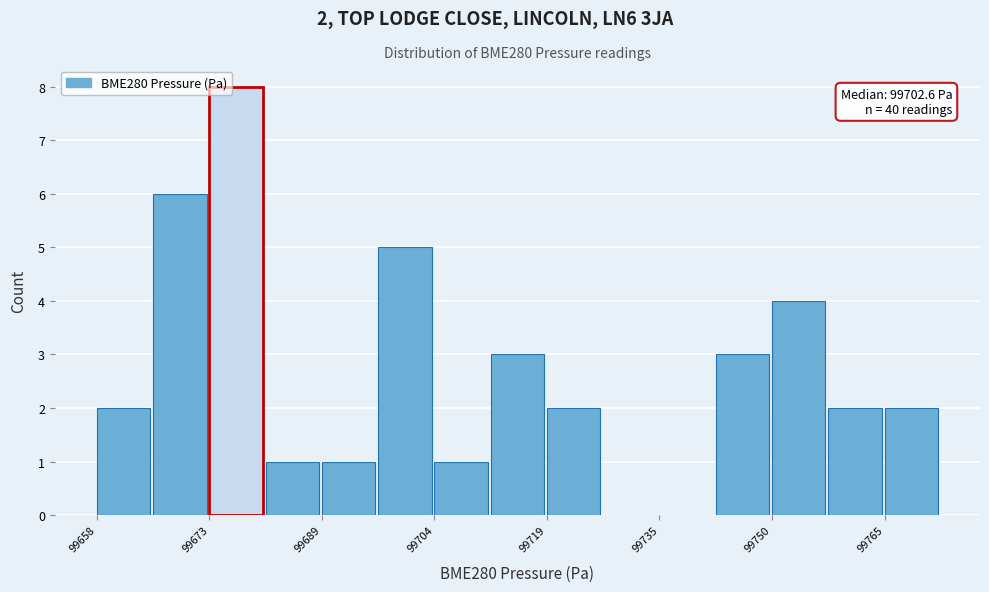

Around what value on the x-axis is the tallest bar? Give the approximate position of its centre, as read against the axis.

99678